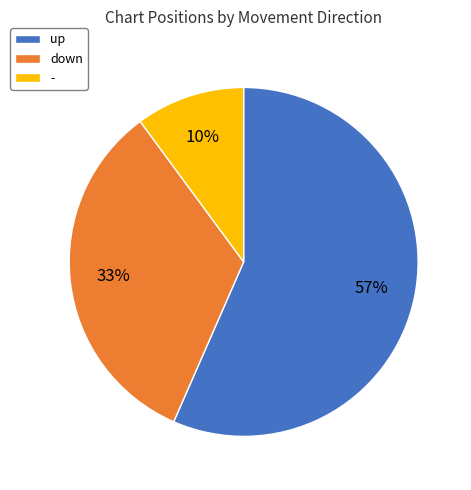

Which has a higher value, down or up?

up